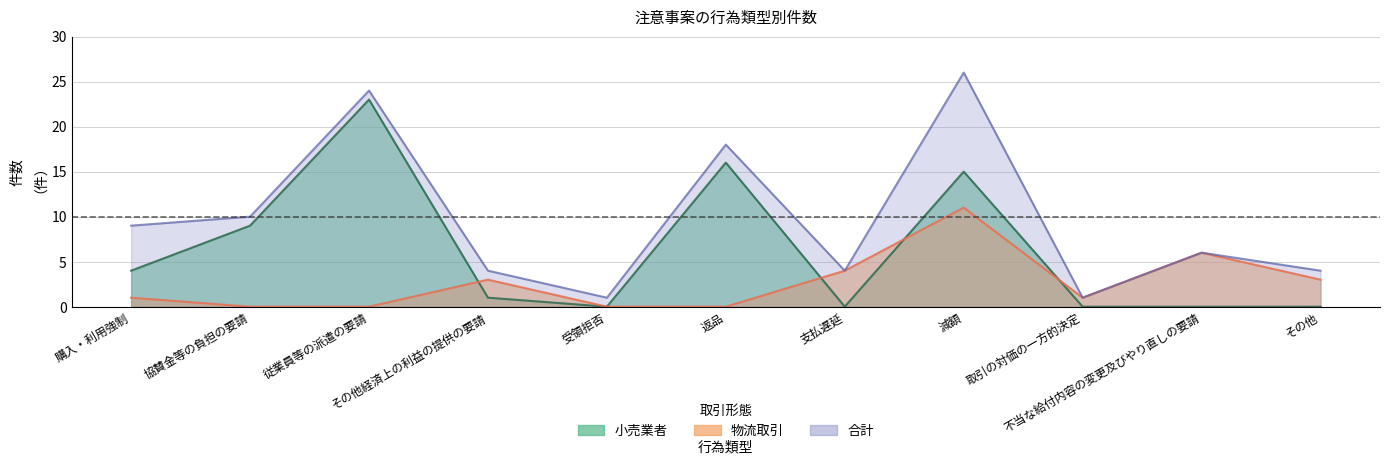

True or false: 合計 and 小売業者 cross at least once.

False